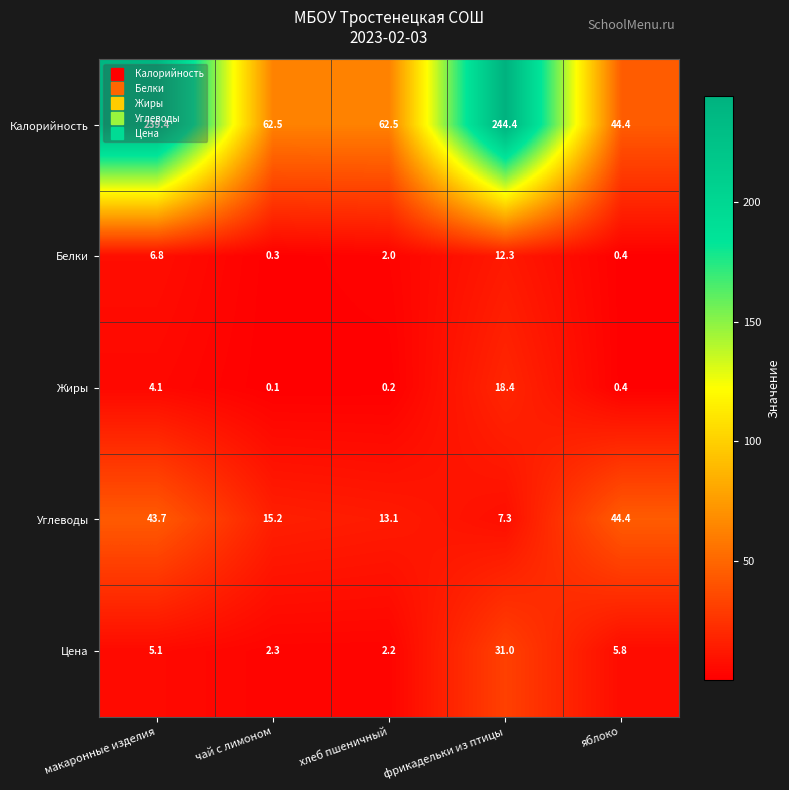

Which series has the largest total across all categories?

Калорийность